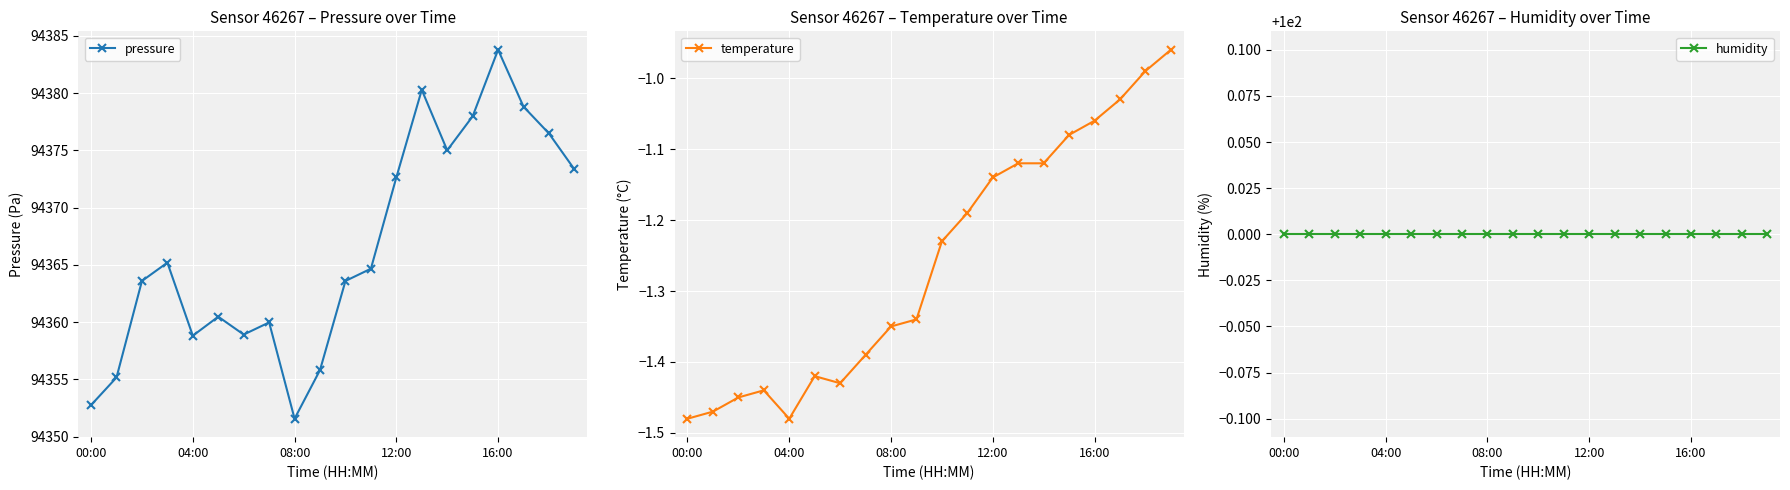

True or false: pressure has a value of 94352.8 at 00:00.

True